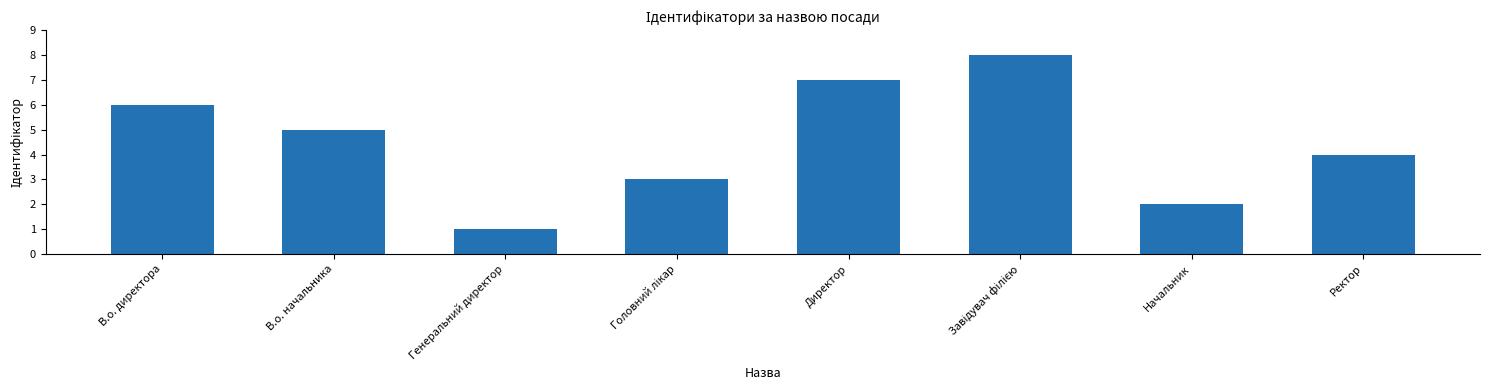

Where does the data first go above 5?

В.о. директора